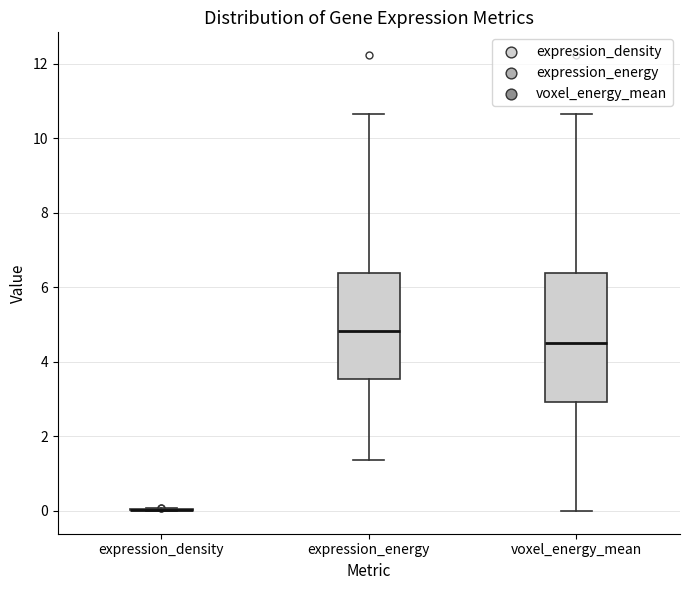

Reading left to right, transcribe this box plot: for each box, give where its median line is, the range the box spans, and where its two whiskers end, as read against the y-axis. The values are not printed on the chart, so give them approximately, as read against the axis.

expression_density: box collapsed to a line at 0.0, whiskers 0.0 to 0.0
expression_energy: median 4.8, box 3.6 to 6.4, whiskers 1.4 to 10.6
voxel_energy_mean: median 4.6, box 3.0 to 6.4, whiskers 0.0 to 10.6